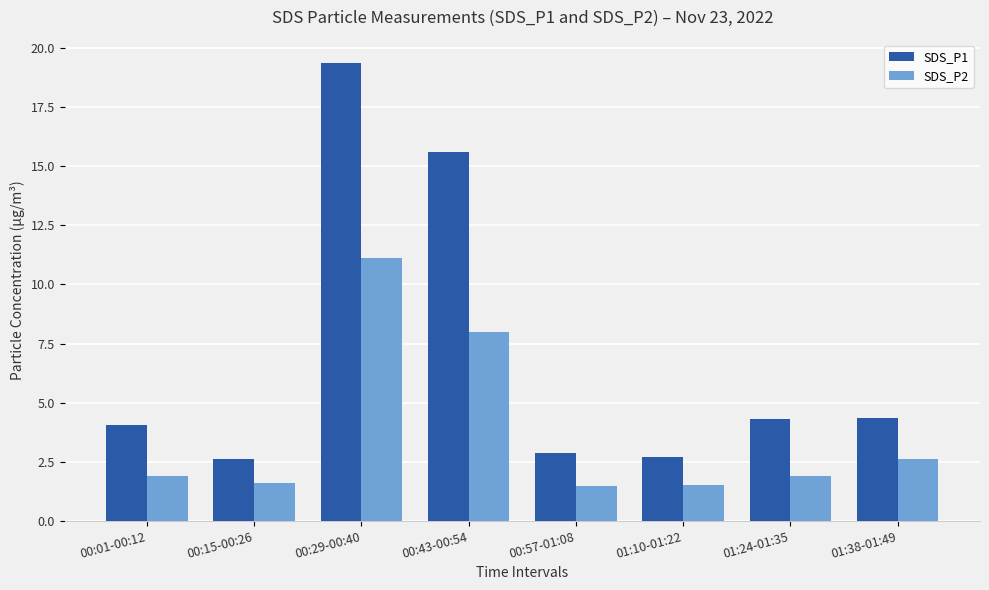

What is the value of the SDS_P1 bar at the 4th from the left?

15.6